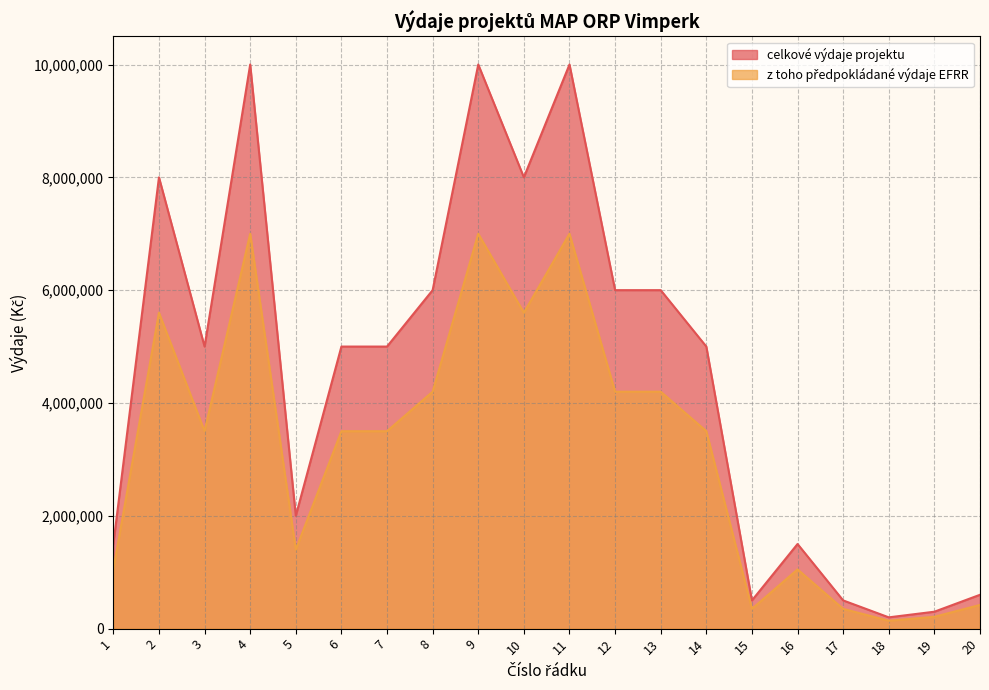

At which category does celkové výdaje projektu reach its first local valley?

3